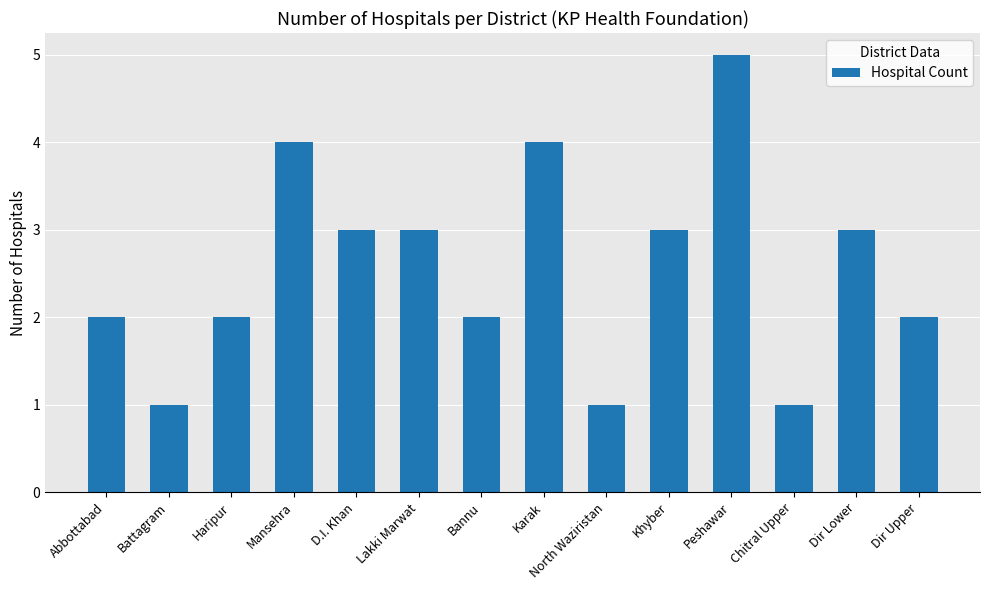

What position from the left is Peshawar?

11